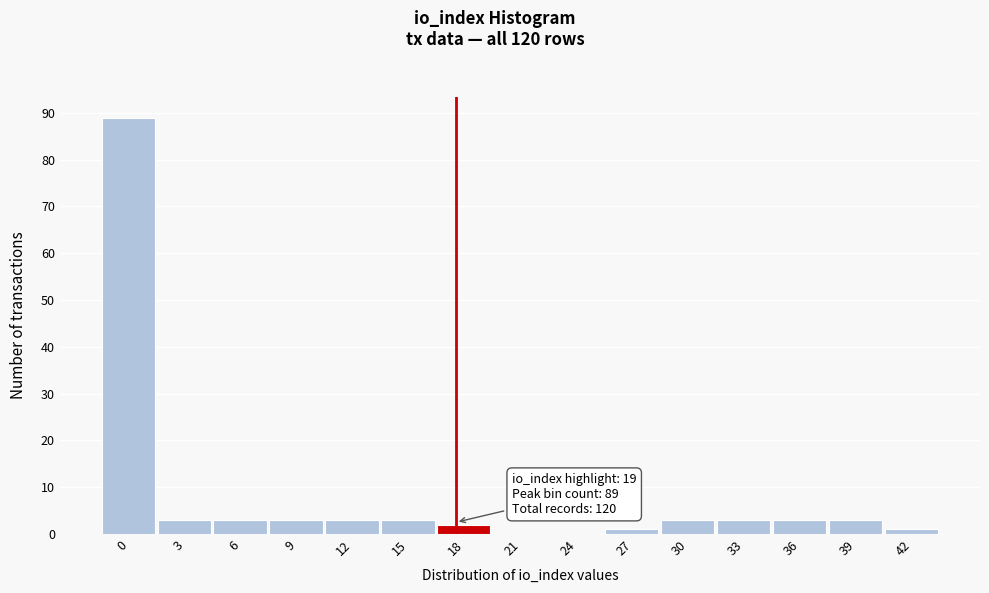

Reading right to left, what are all the values shown in this chart?

42=1	39=3	36=3	33=3	30=3	27=1	24=0	21=0	18=2	15=3	12=3	9=3	6=3	3=3	0=89